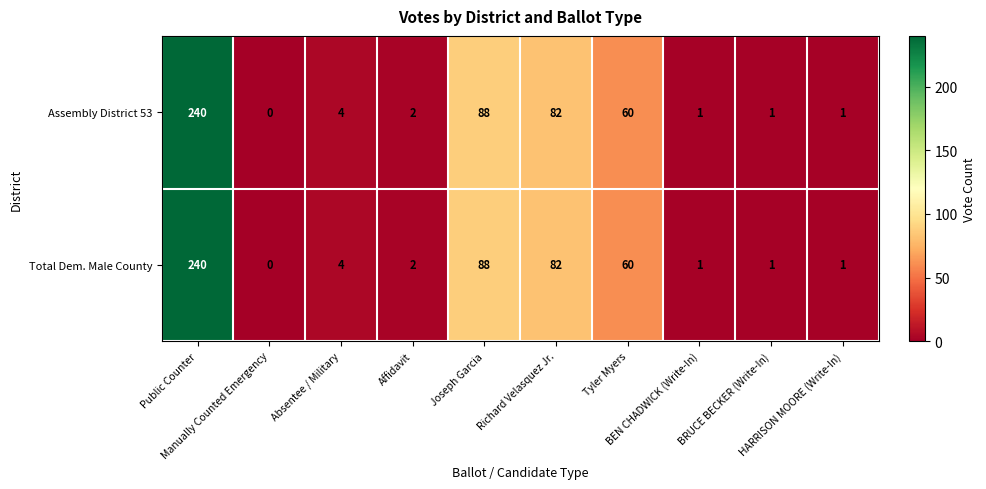

At how many categories does at least one series exceed 62?

3